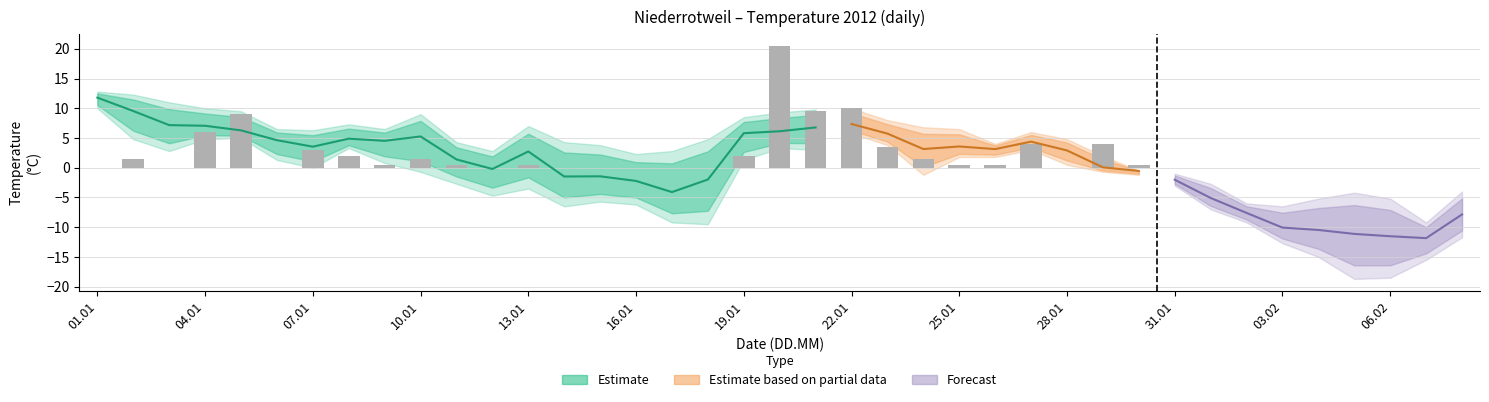

Reading left to right, transcribe all the data shown in this chart.

0.0	1.5	0.0	6.0	9.0	0.0	3.0	2.0	0.5	1.5	0.5	0.0	0.5	0.0	0.0	0.0	0.0	0.0	2.0	20.5	9.5	10.0	3.5	1.5	0.5	0.5	4.0	0.0	4.0	0.5	0.0	0.0	0.0	0.0	0.0	0.0	0.0	0.0	0.0